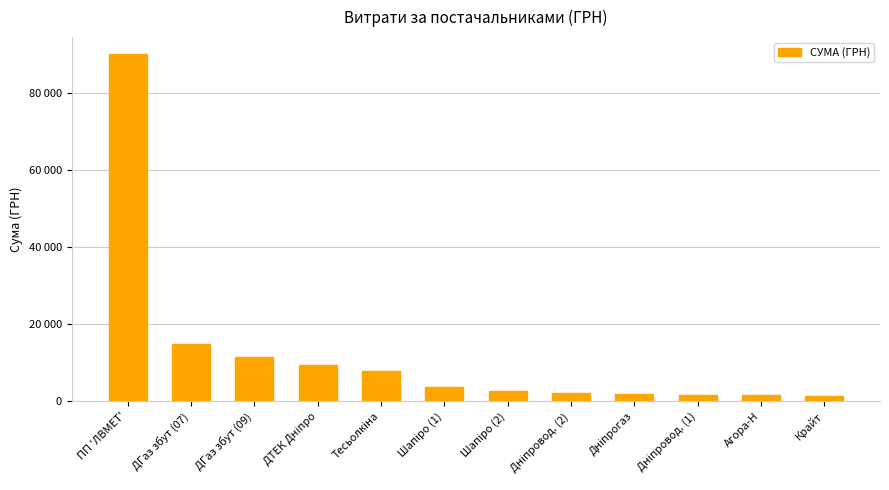

Between Дніпровод. (2) and Шапіро (1), which is larger?

Шапіро (1)